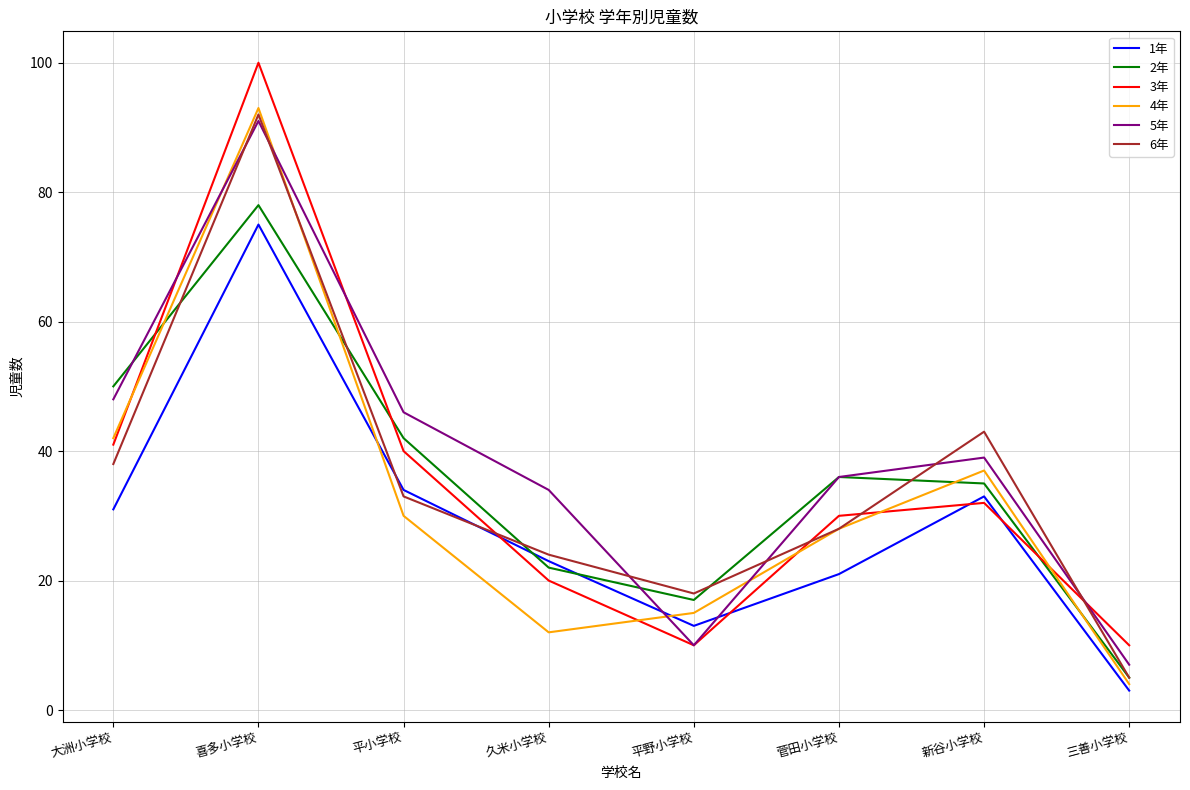

Rank the categories by 6年 value from highest to lowest.

喜多小学校, 新谷小学校, 大洲小学校, 平小学校, 菅田小学校, 久米小学校, 平野小学校, 三善小学校